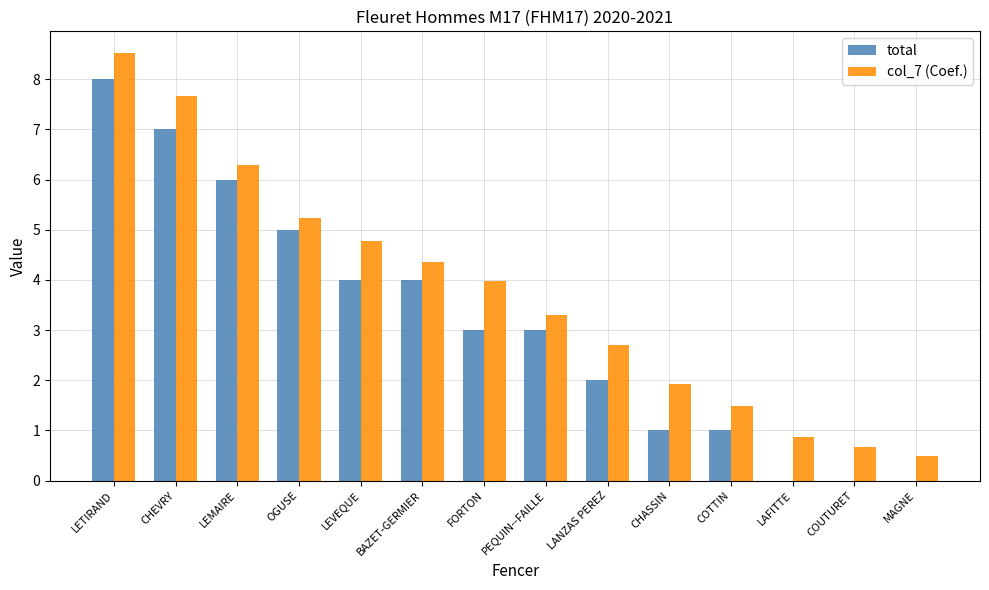

Which category has the highest value in the col_7 (Coef.) series?

LETIRAND